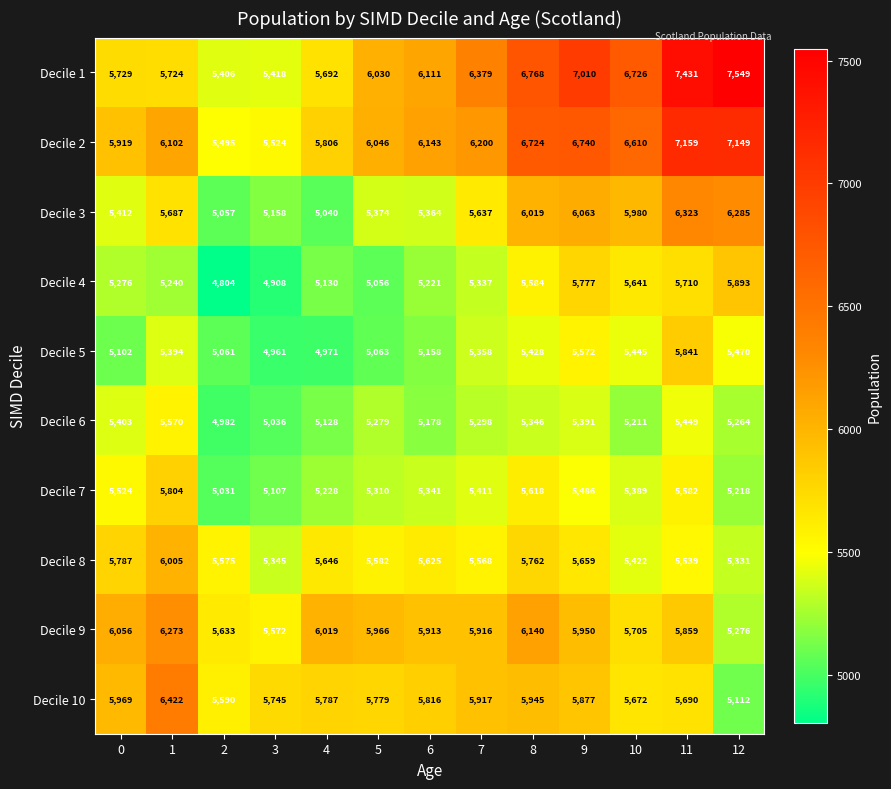

Count the number of categories in the chart.

13